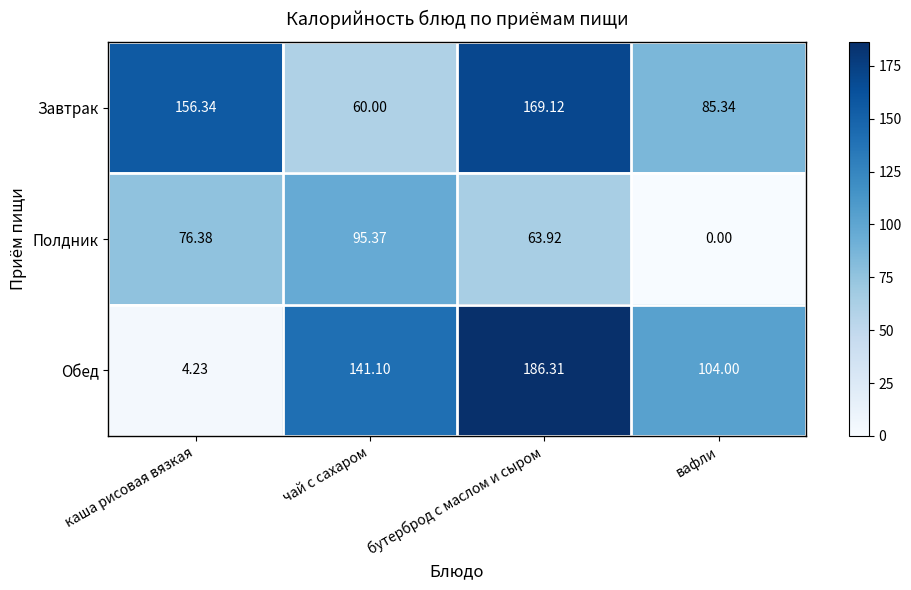

At каша рисовая вязкая, list the series in order from smallest to largest.

Обед, Полдник, Завтрак